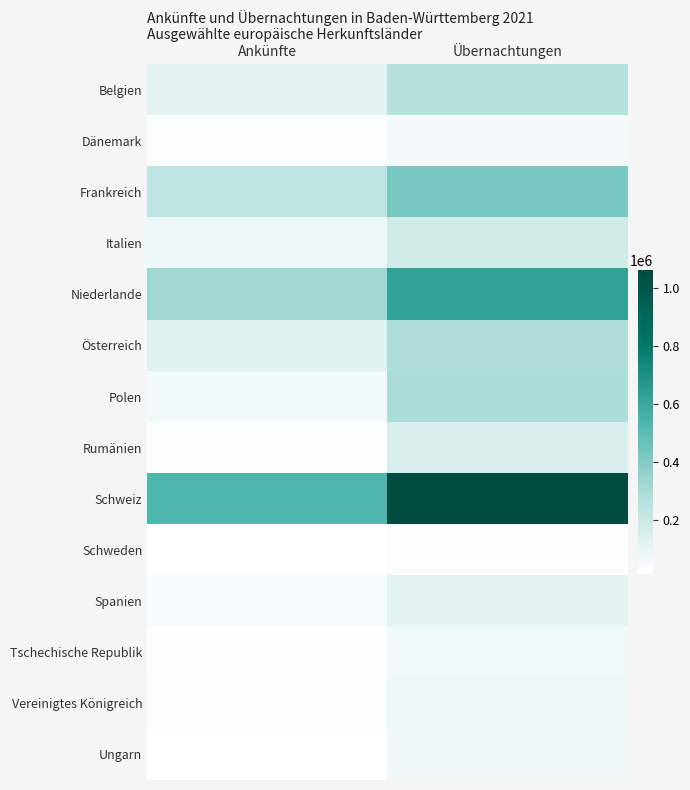

Between Ankünfte and Übernachtungen, which is larger?

Übernachtungen